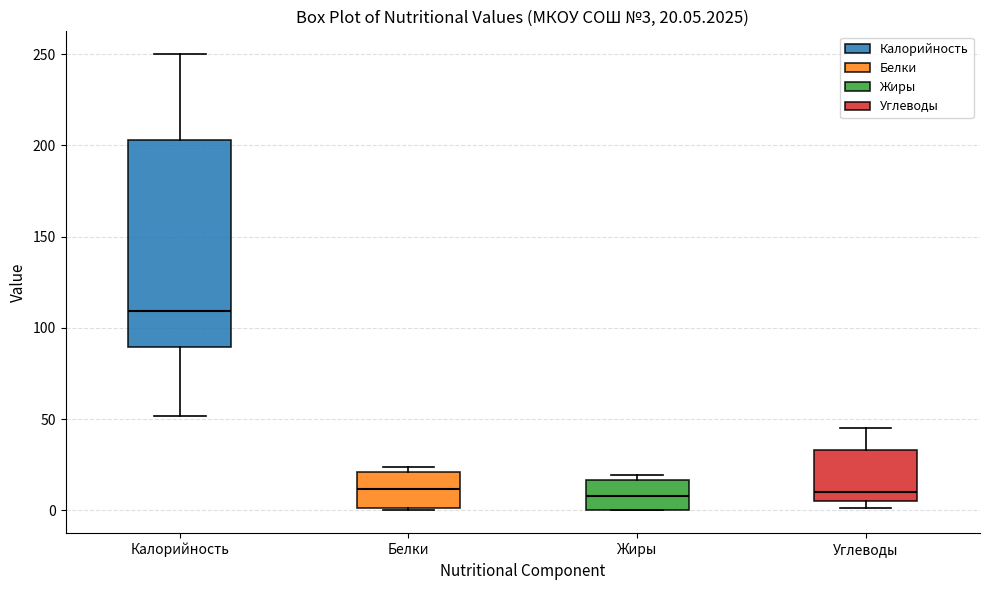

Which box has the highest median line?

Калорийность